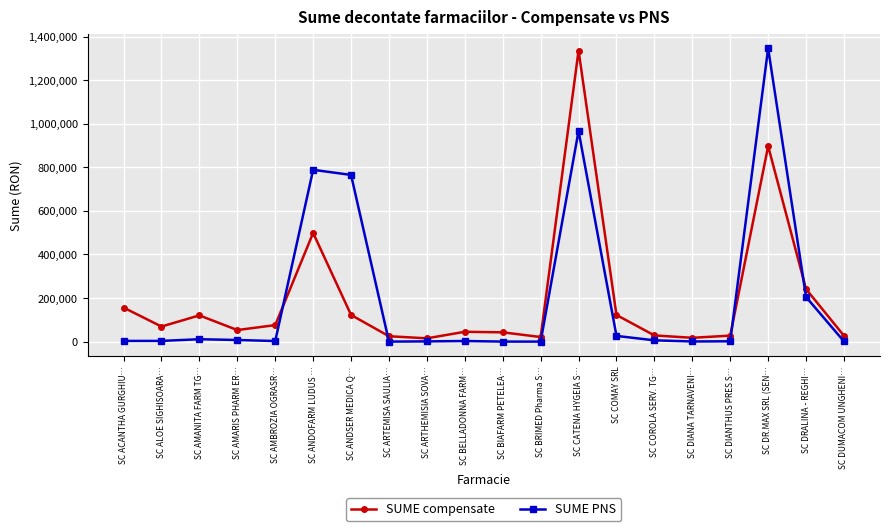

Rank the series at SC ARTHEMISIA SOVA… from highest to lowest value.

SUME compensate, SUME PNS